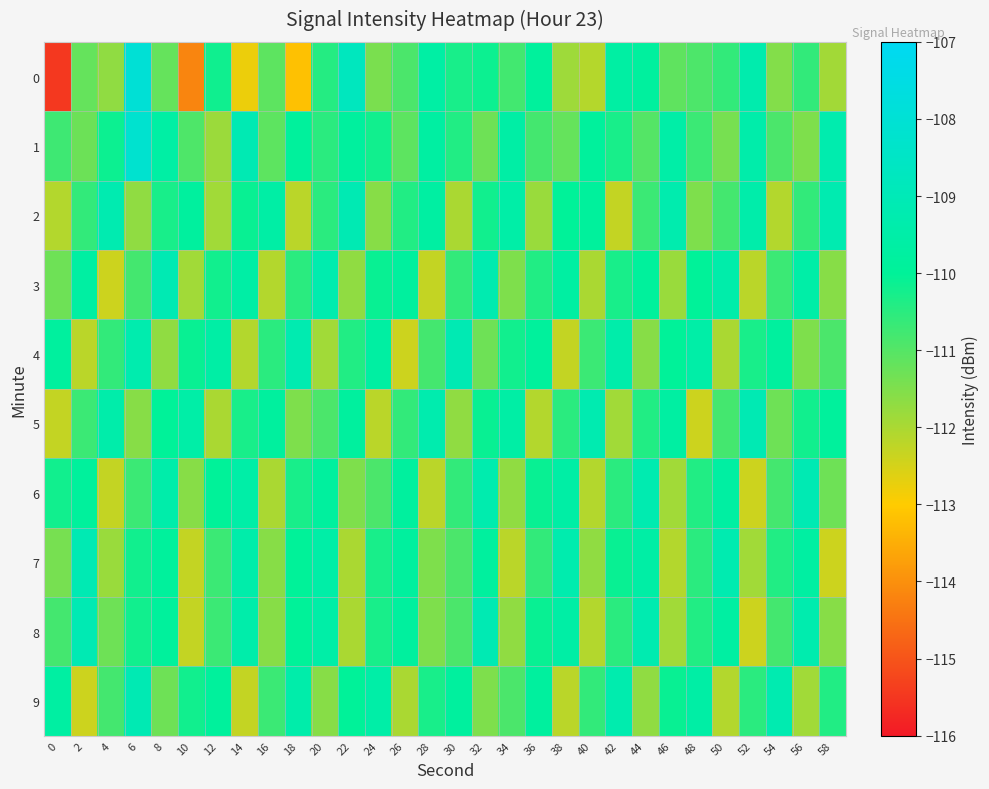

What is the difference between the highest and lowest values at 54?

2.9